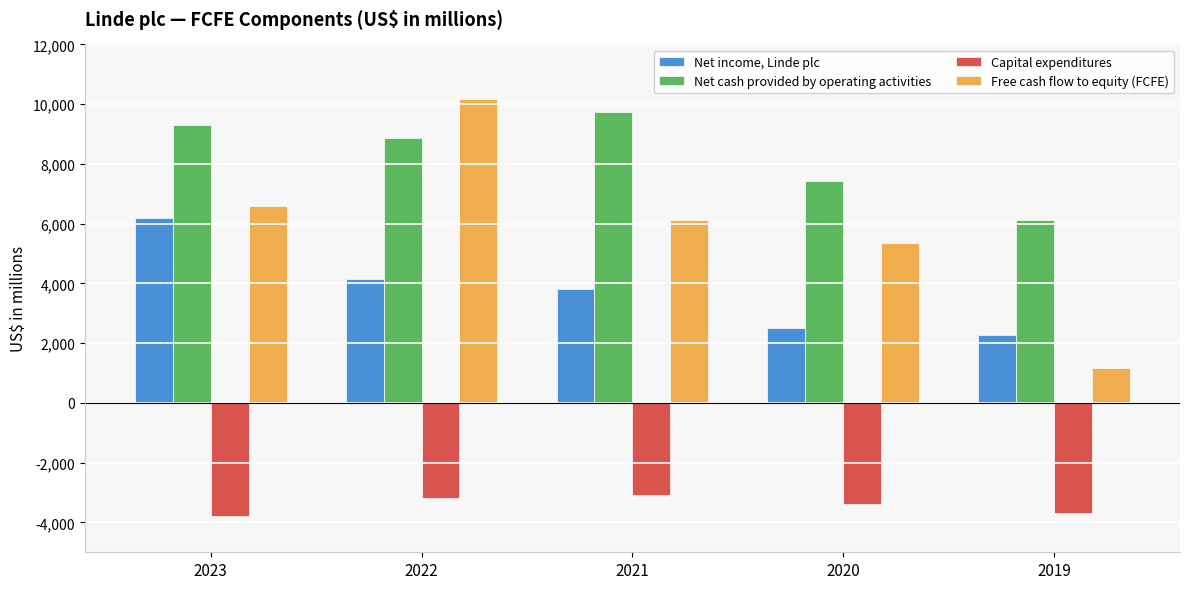

Rank the series at 2019 from highest to lowest value.

Net cash provided by operating activities, Net income, Linde plc, Free cash flow to equity (FCFE), Capital expenditures